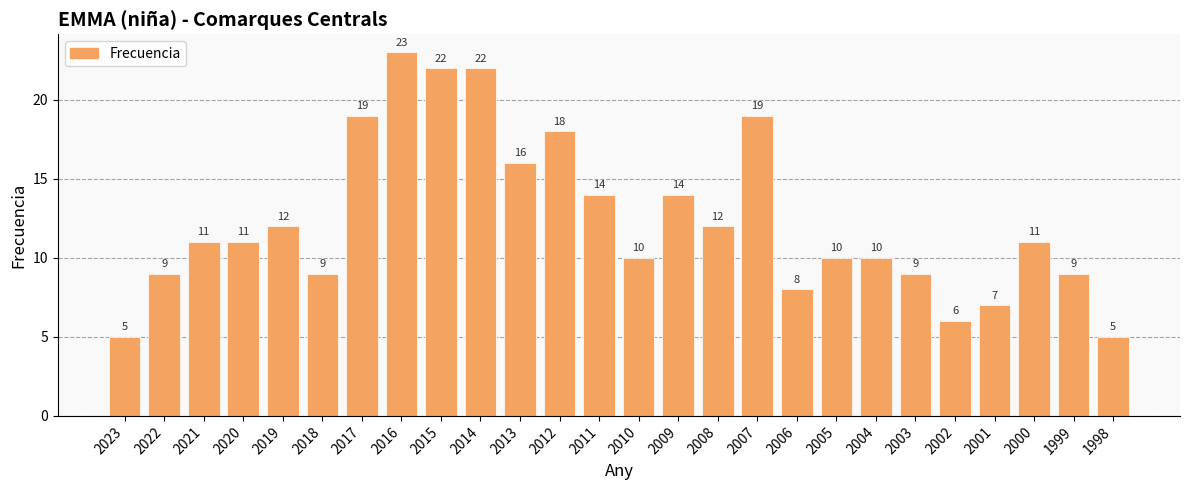

What is the value of the 6th bar from the left?

9